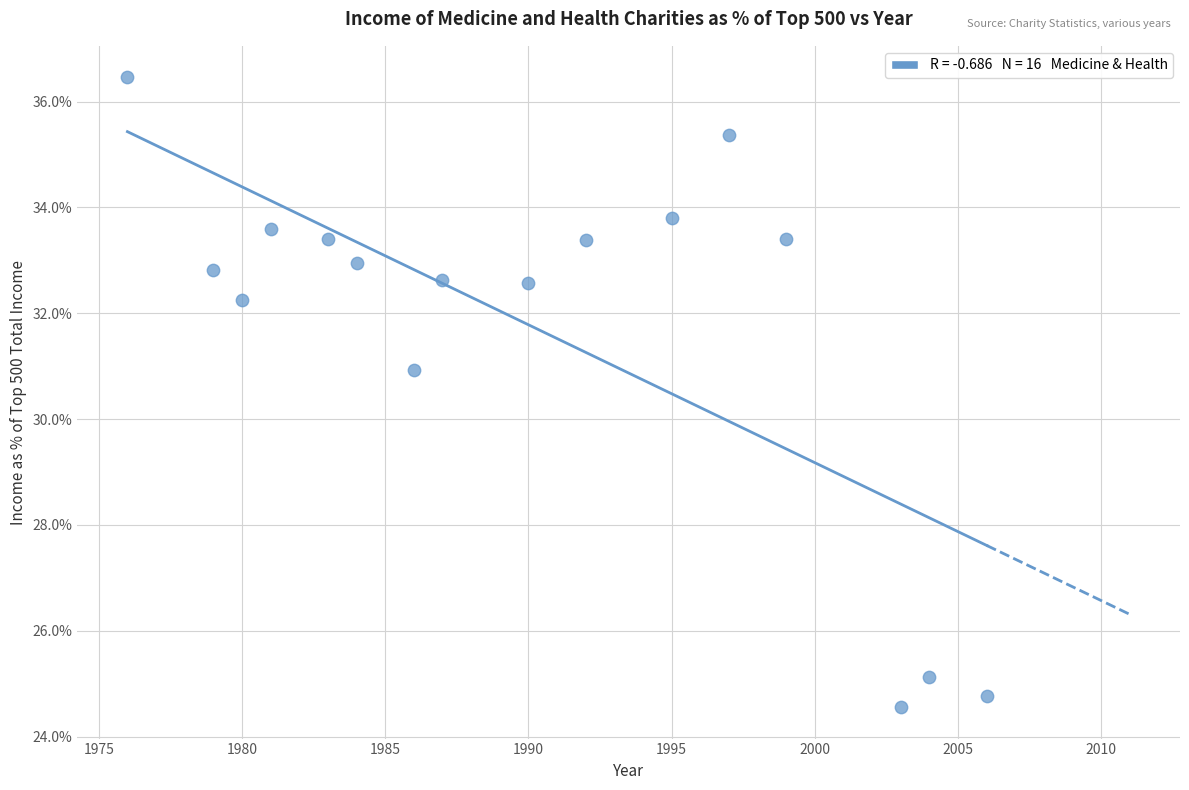

What is the range of X values (max minus min)?

30.0